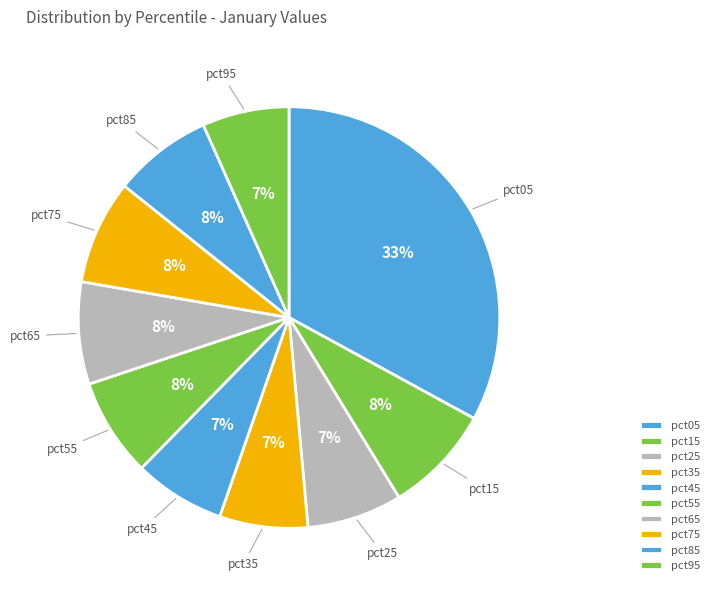

The pct55 slice represents 1% of the pie. True or false?

False